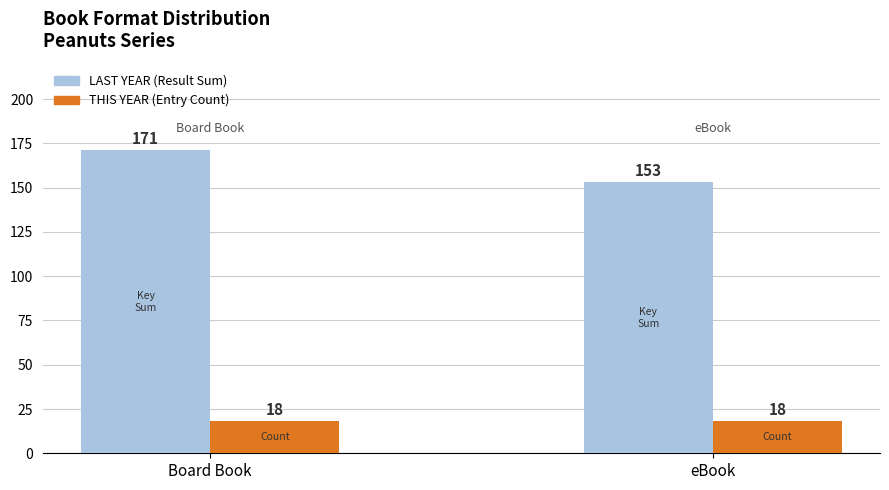

What is the spread (max minus min) of values at eBook?

135